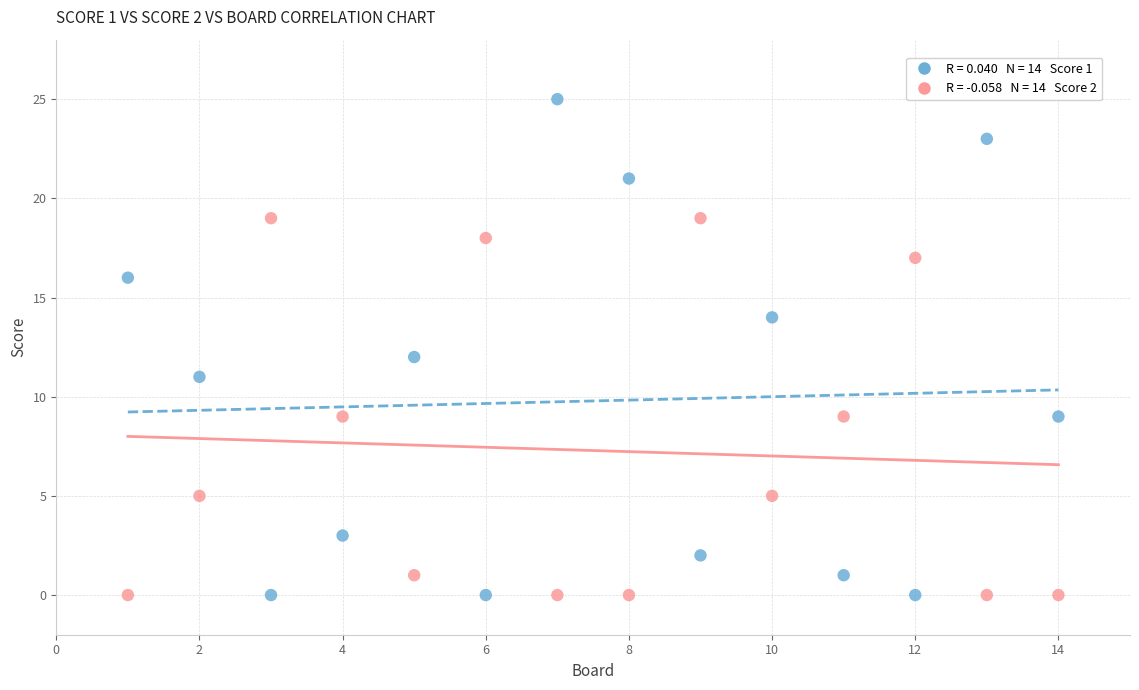

Across all data points, what is the range of X values (max minus min)?

13